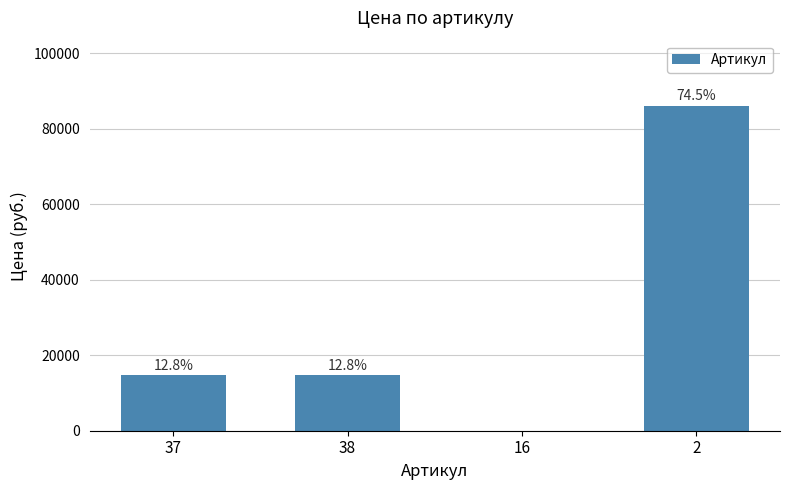

How many values are between 14747 and 86125?

3